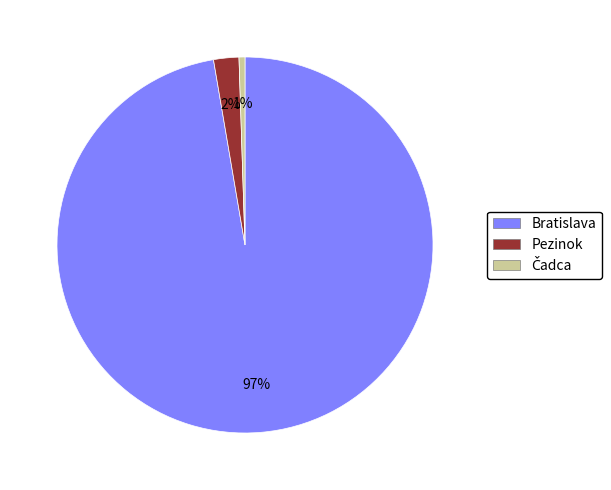

To the nearest percent, what is the average slice percentage?

33%